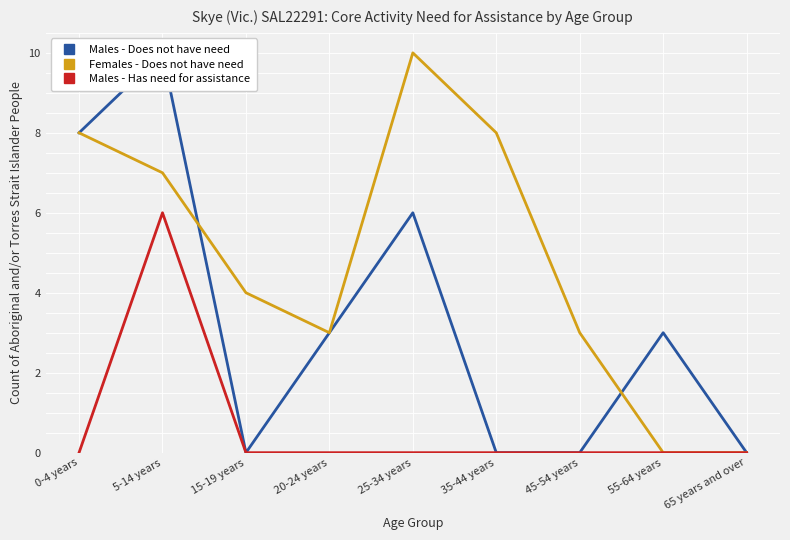

How many Males - Does not have need values are between 0 and 6?

7